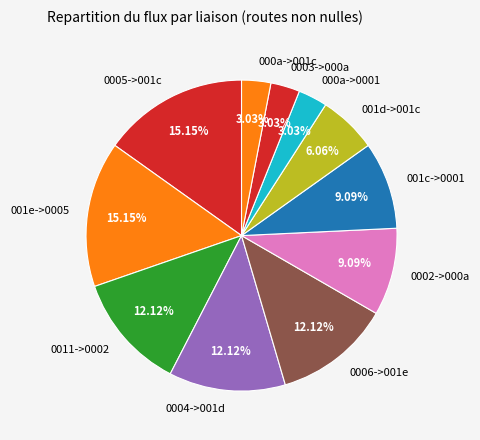

Between 0002->000a and 0011->0002, which is larger?

0011->0002